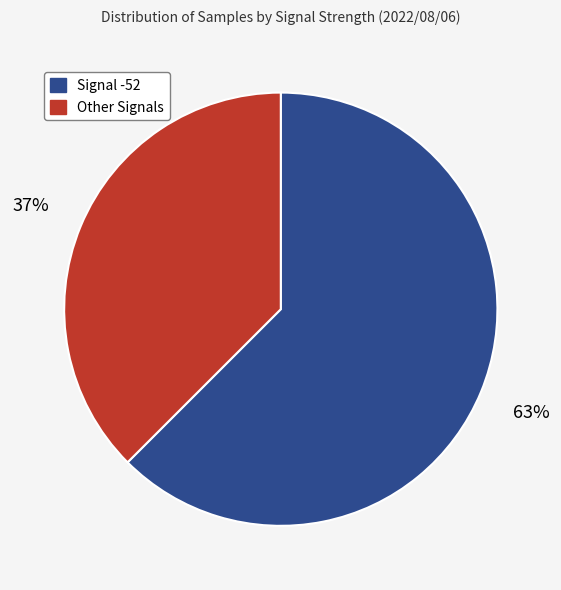

What is the majority slice?

Signal -52